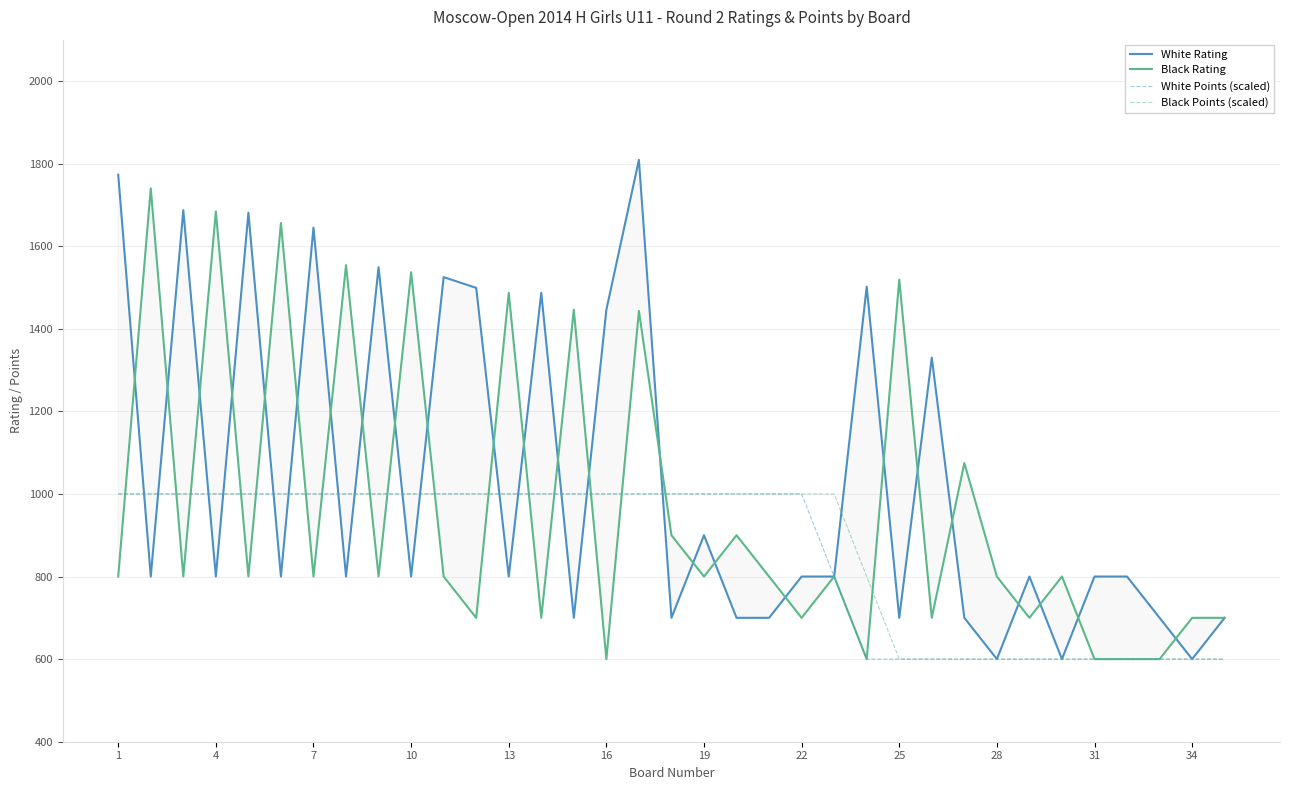

What is the difference between the maximum and second lowest values in the White Points (scaled) series?

400